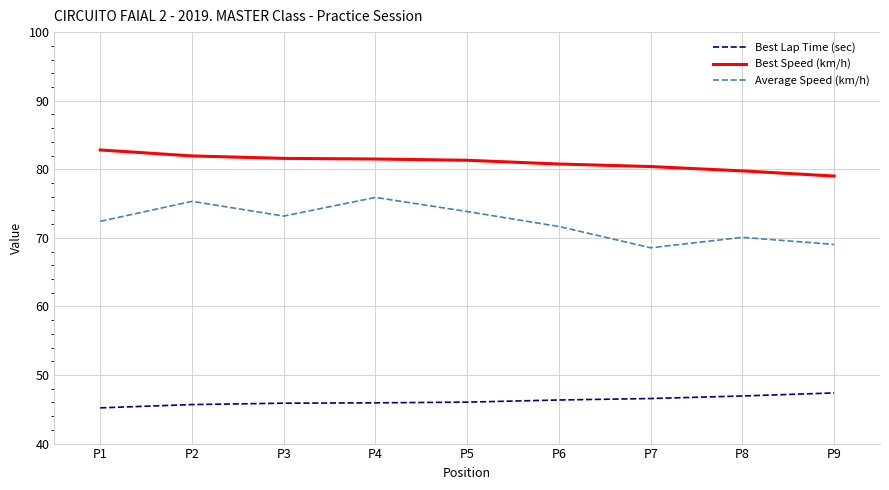

True or false: Average Speed (km/h) and Best Lap Time (sec) cross at least once.

False